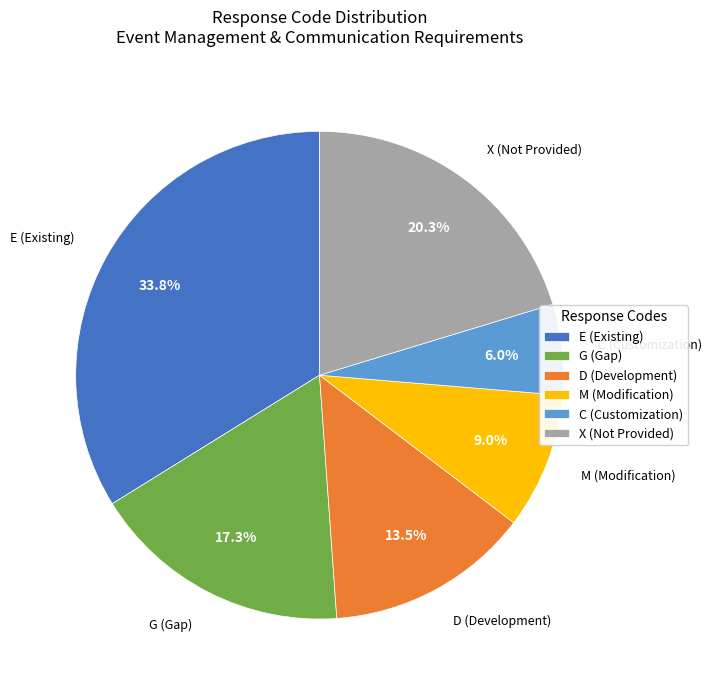

Which category has the biggest portion of the pie?

E